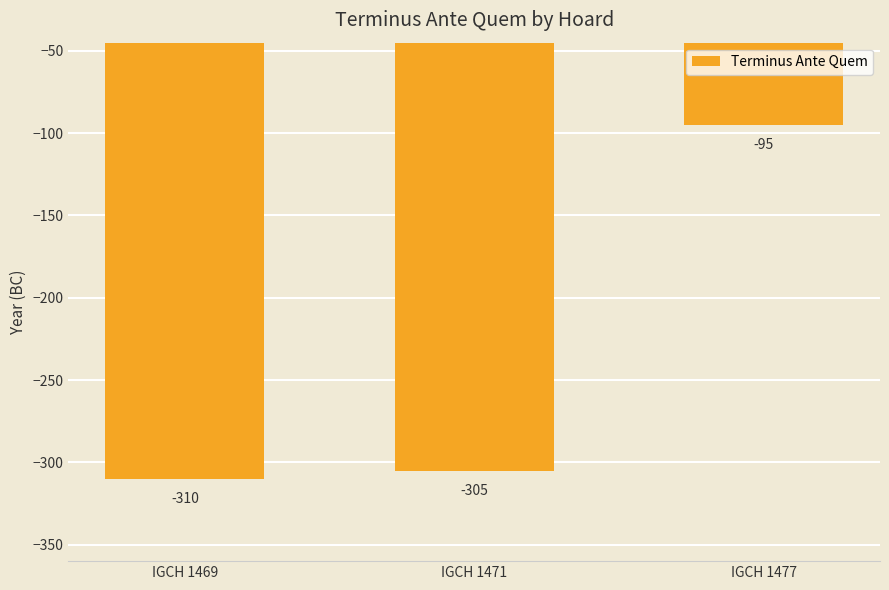

Rank the categories by value from lowest to highest.

IGCH 1469, IGCH 1471, IGCH 1477